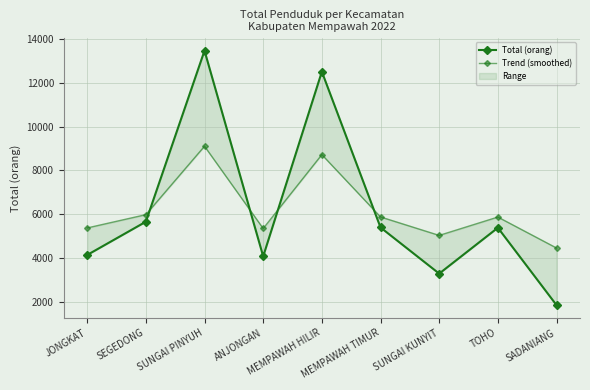

Reading left to right, list all the values displayed in this chart.

Total (orang): JONGKAT=4143.0	SEGEDONG=5660.0	SUNGAI PINYUH=13467.0	ANJONGAN=4081.0	MEMPAWAH HILIR=12507.0	MEMPAWAH TIMUR=5398.0	SUNGAI KUNYIT=3293.0	TOHO=5386.0	SADANIANG=1854.0
Trend (smoothed): JONGKAT=5376.5	SEGEDONG=5983.3	SUNGAI PINYUH=9106.1	ANJONGAN=5351.7	MEMPAWAH HILIR=8722.1	MEMPAWAH TIMUR=5878.5	SUNGAI KUNYIT=5036.5	TOHO=5873.7	SADANIANG=4460.9